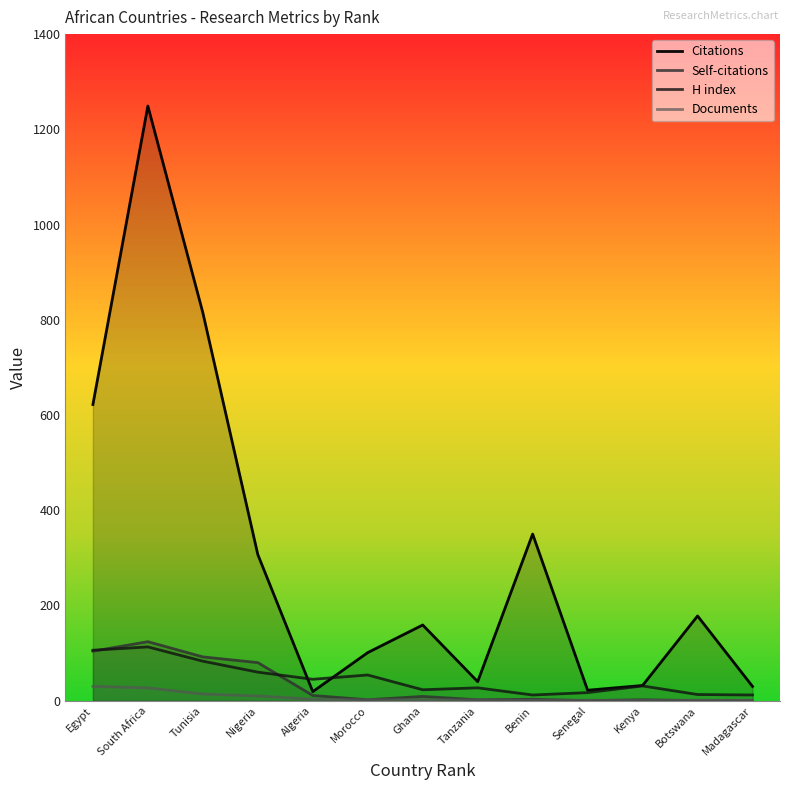

What is the approximate value of Documents at Botswana?

1